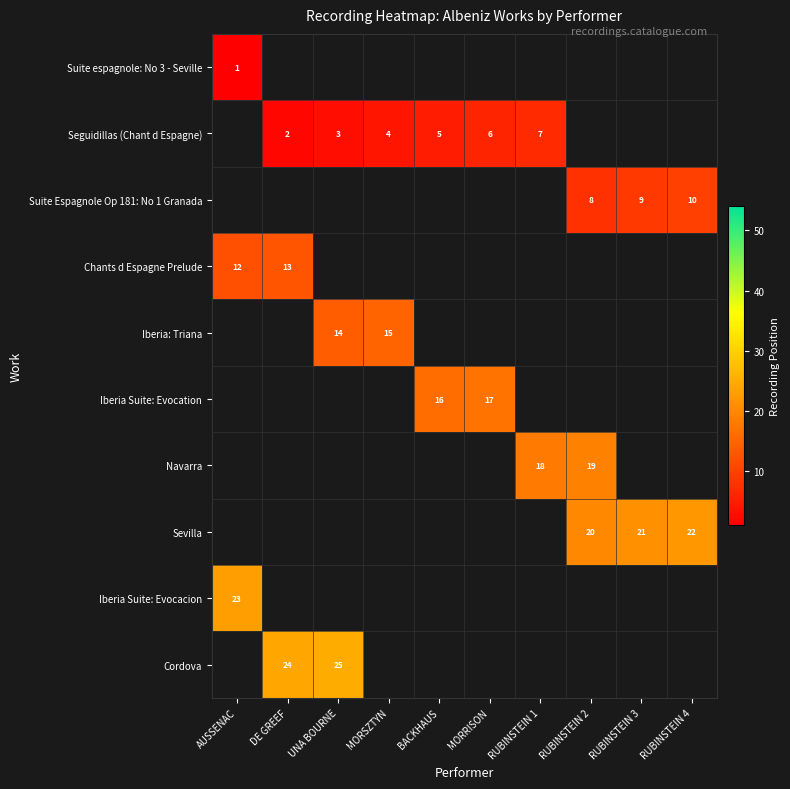

The Seguidillas (Chant d Espagne) series shows 11 at RUBINSTEIN 1. True or false?

False